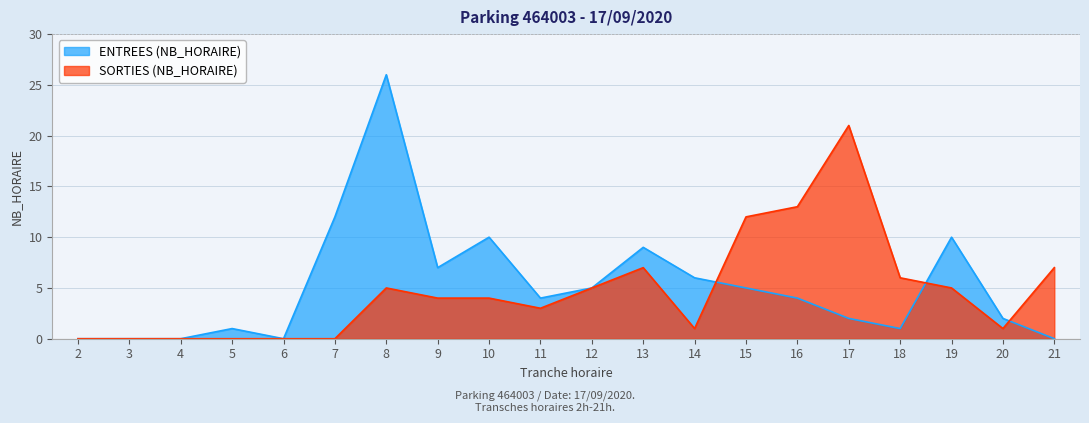

How many intersections are there between ENTREES and SORTIES?

3